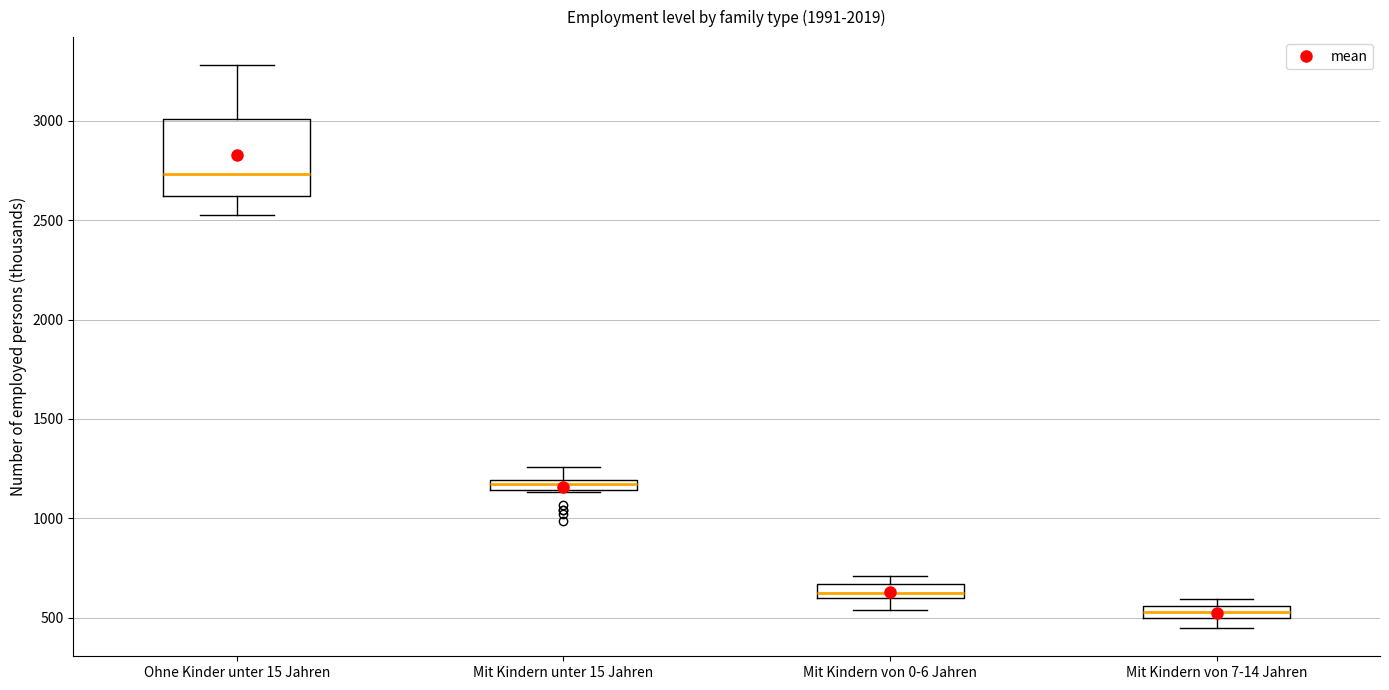

Comparing the boxes themselves (not the whiskers), which one is the tallest?

Ohne Kinder unter 15 Jahren